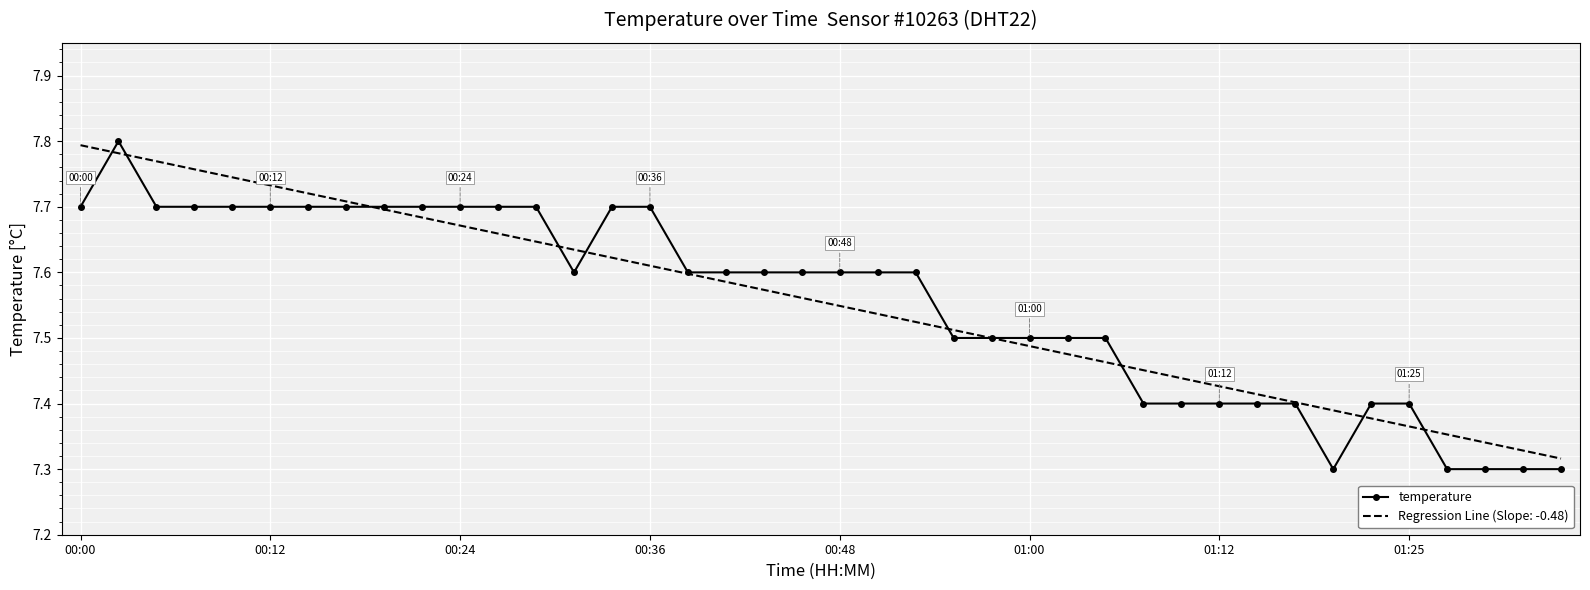

What are all the series names shown in the legend?

temperature, Regression Line (Slope: -0.48)